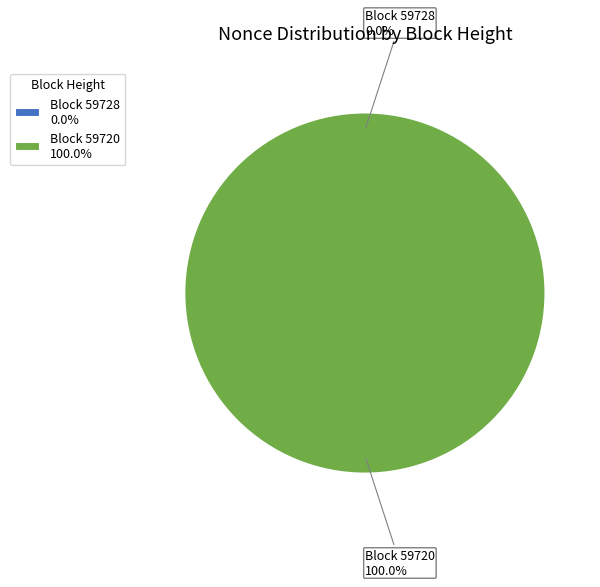

How many slices are in this pie chart?

2